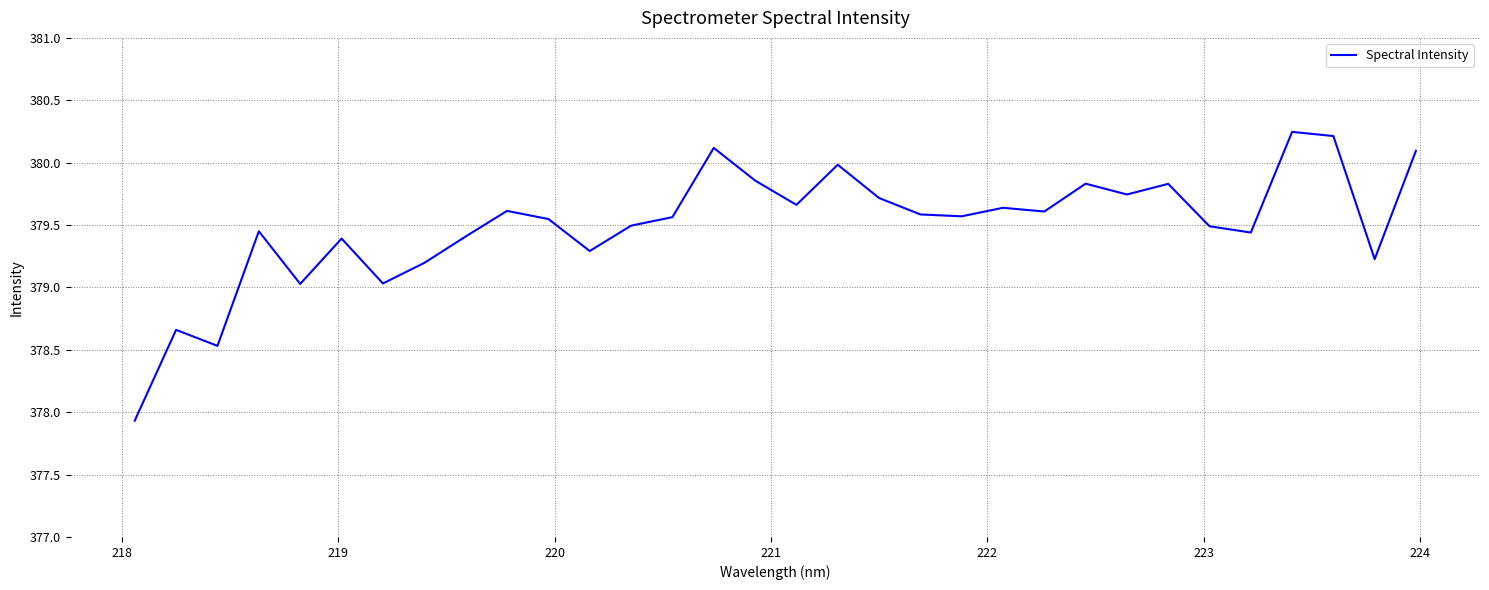

What is the minimum value shown in the chart?

377.9